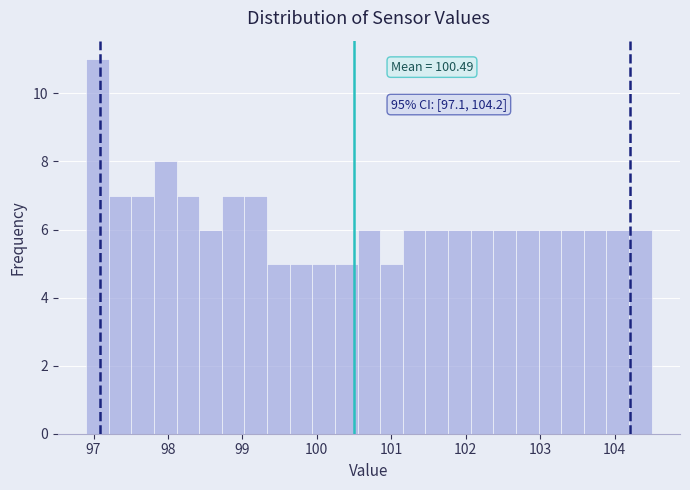

Around what value on the x-axis is the tallest bar? Give the approximate position of its centre, as read against the axis.

97.1